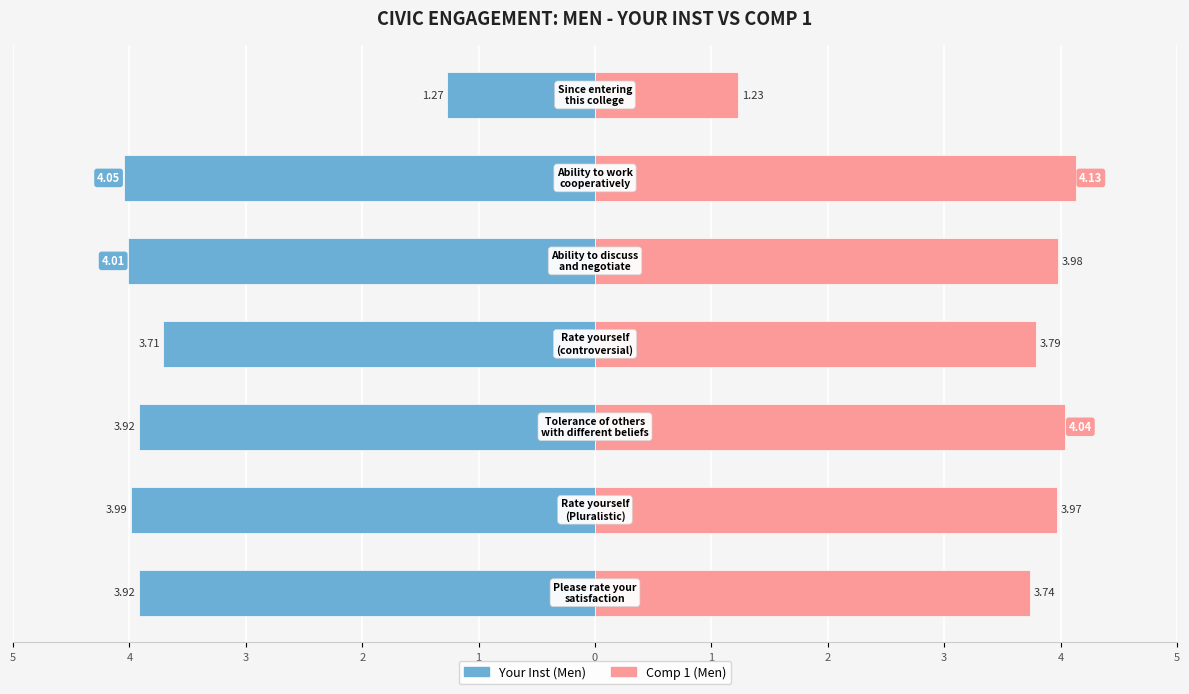

Does the chart contain stacked bars?

No